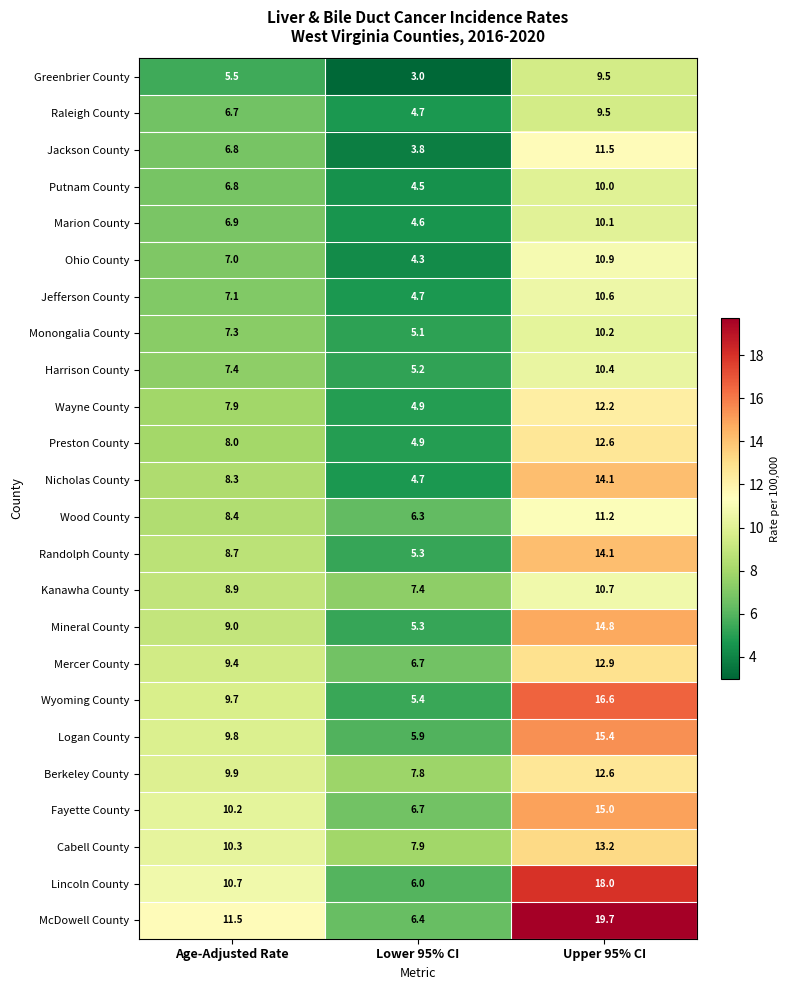

How many data points in McDowell County are less than 11?

1